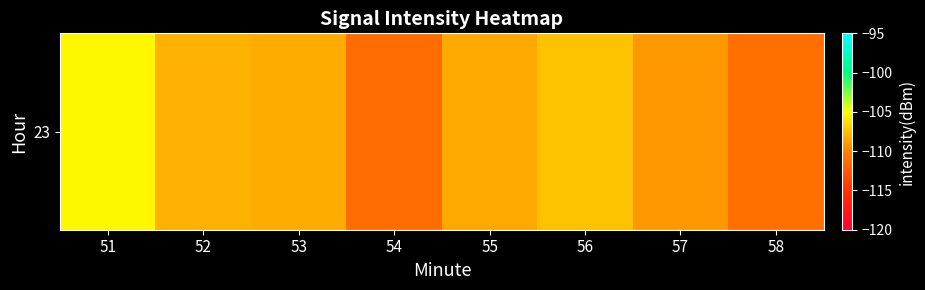

At which category does the chart reach its minimum across all series?

54